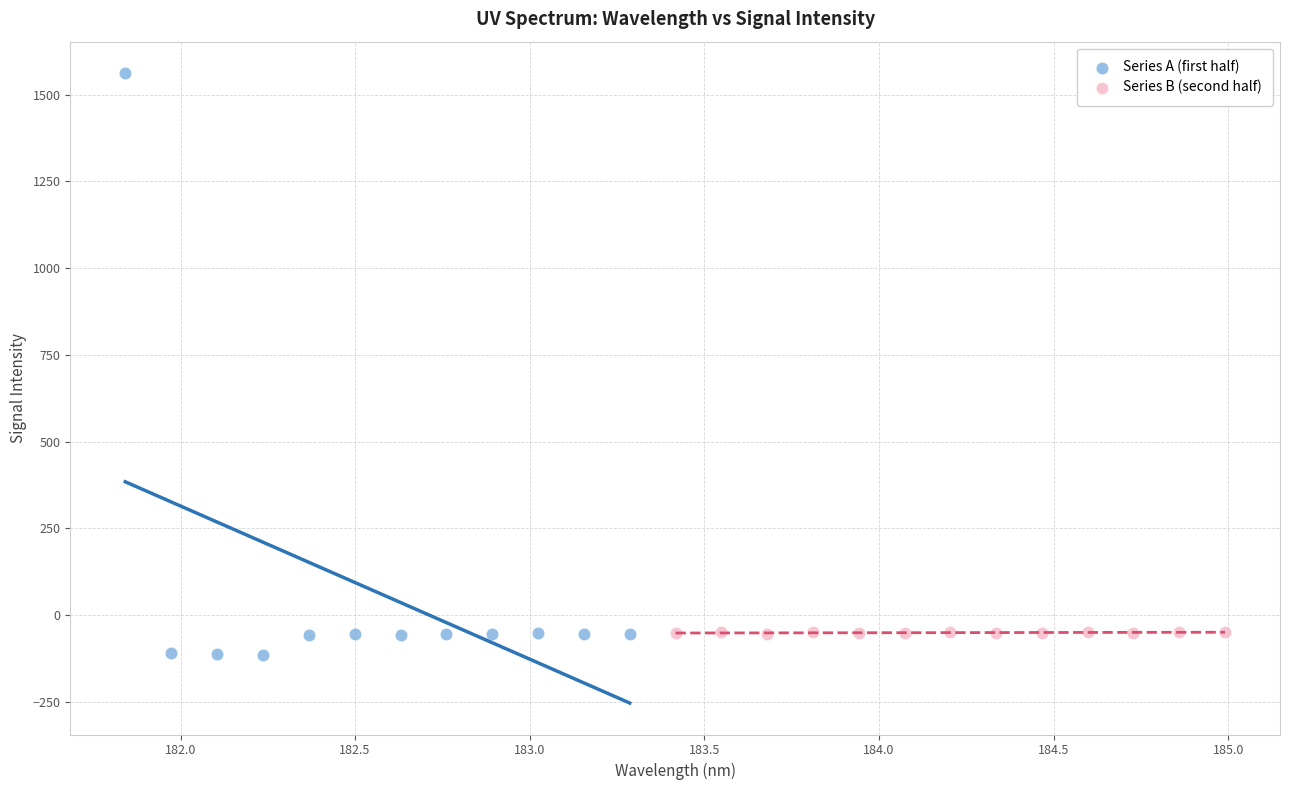

What are all the series names shown in the legend?

Series A (first half), Series B (second half)